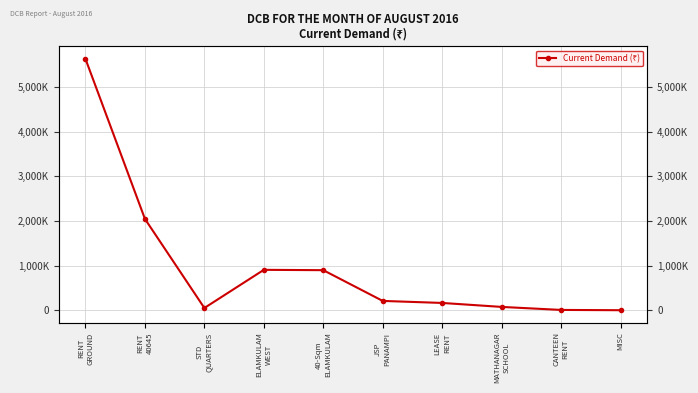

What is the sum of the values at MISC and STD
QUARTERS?

53107